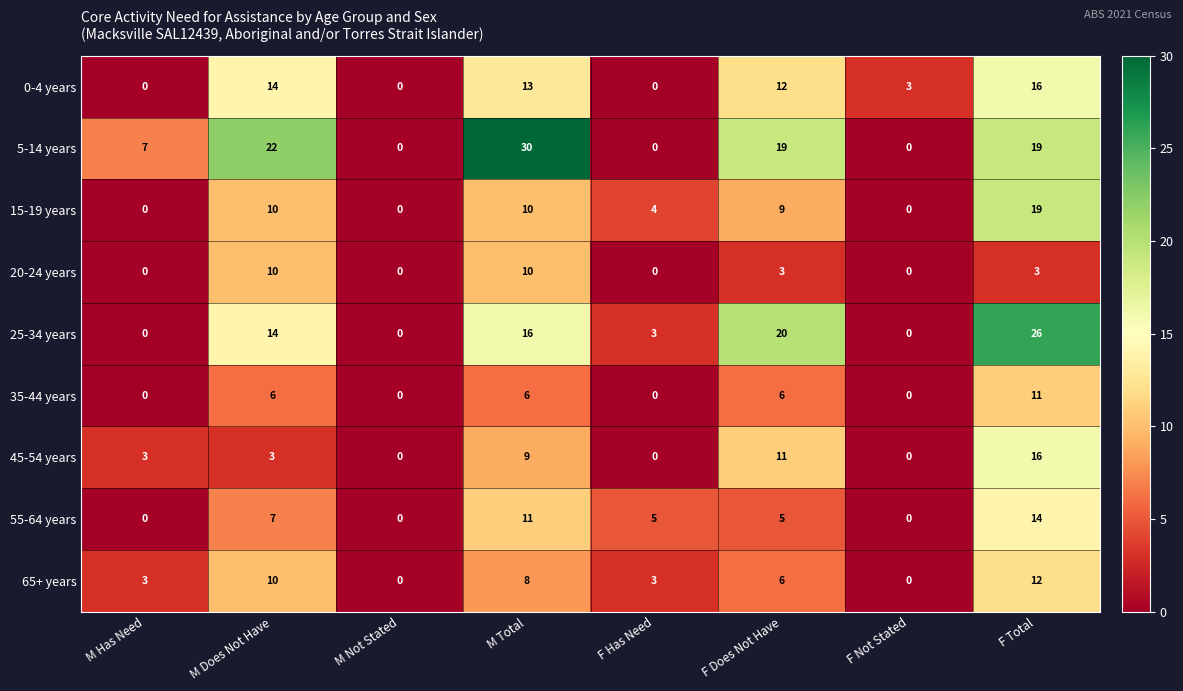

True or false: 25-34 years has a value of 28 at M Total.

False